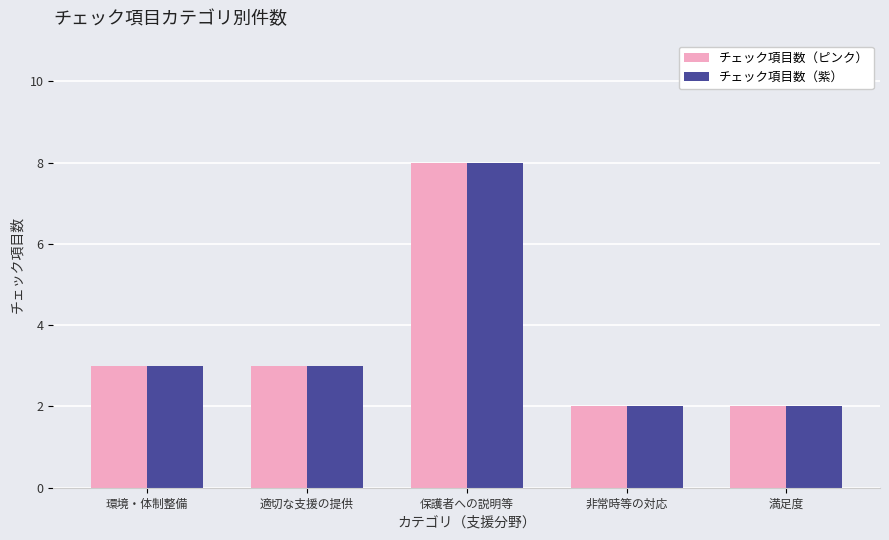

What is the maximum value shown in the chart?

8